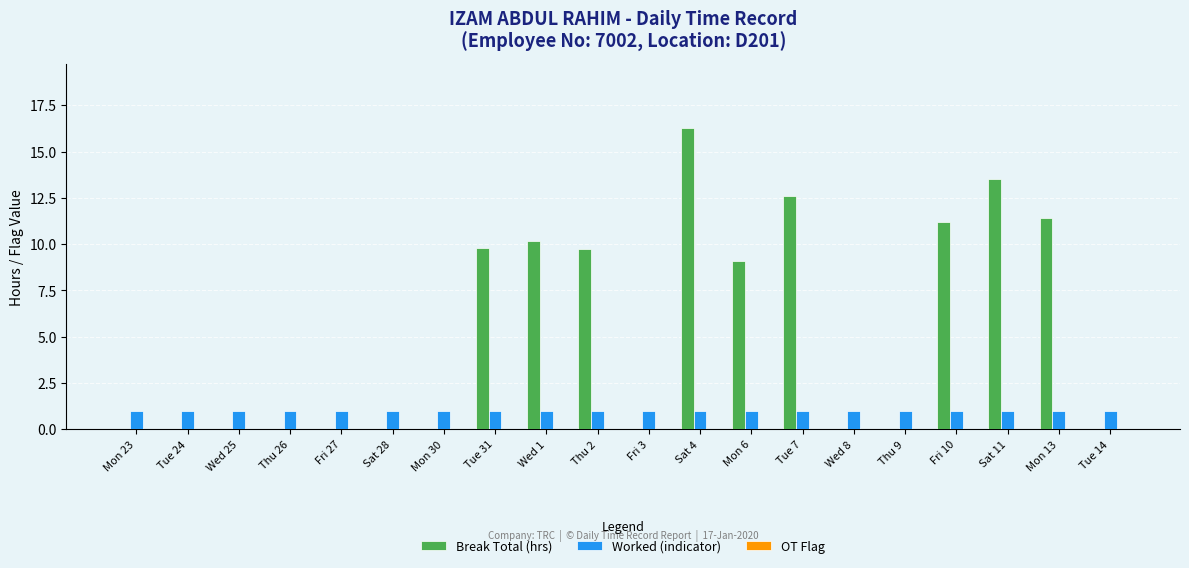

What is the sum of the Worked (indicator) values at Sat 11 and Tue 14?

2.0